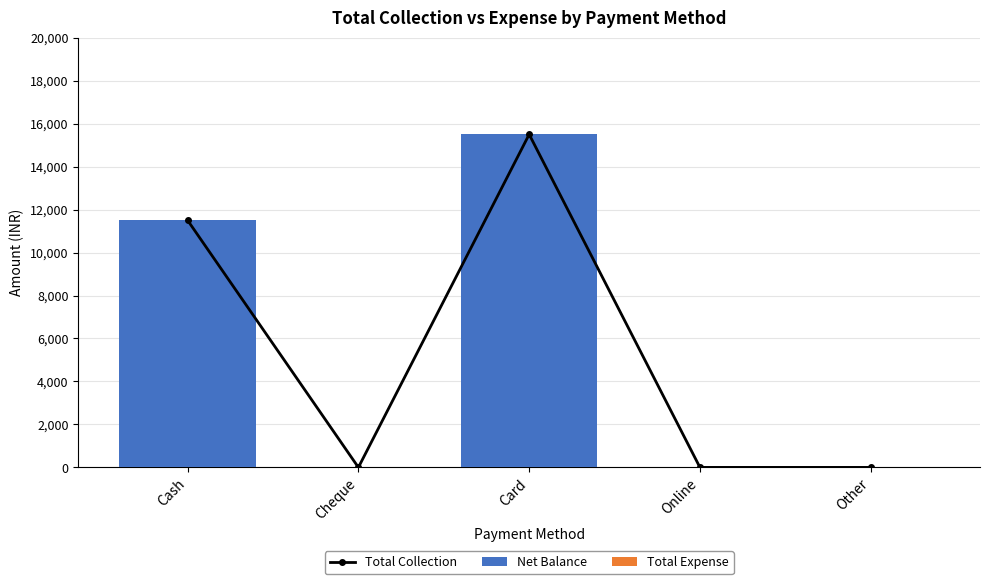

What is the label of the 2nd bar from the right?

Online